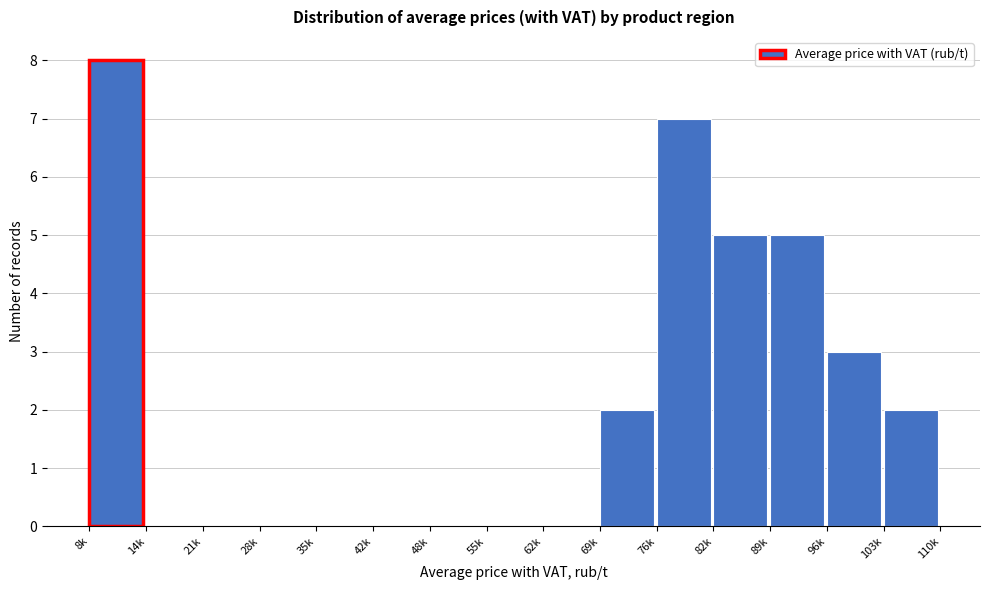

Reading left to right, transcribe all the data shown in this chart.

8k=8	14k=0	21k=0	28k=0	35k=0	42k=0	48k=0	55k=0	62k=0	69k=2	76k=7	82k=5	89k=5	96k=3	103k=2